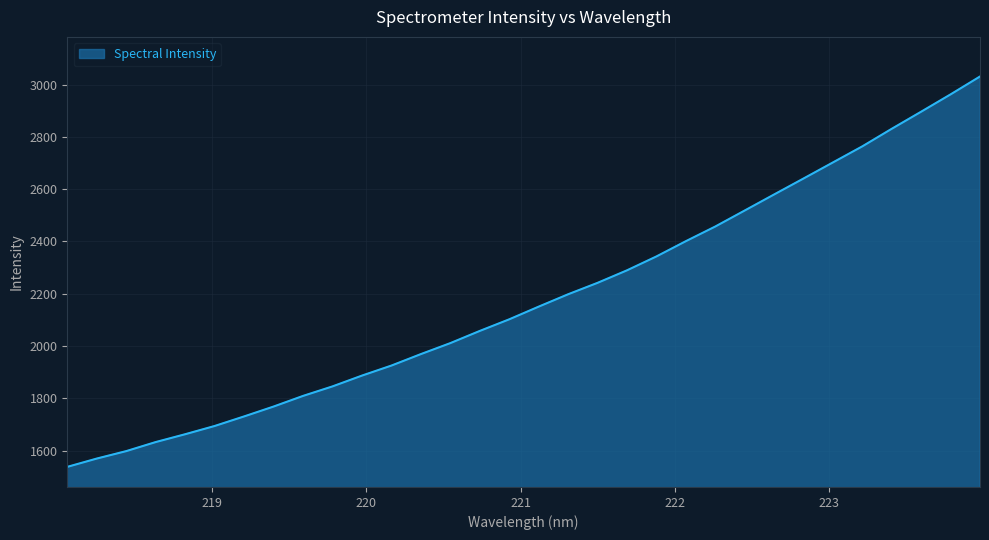

What is the difference between the maximum and minimum values?

1493.5